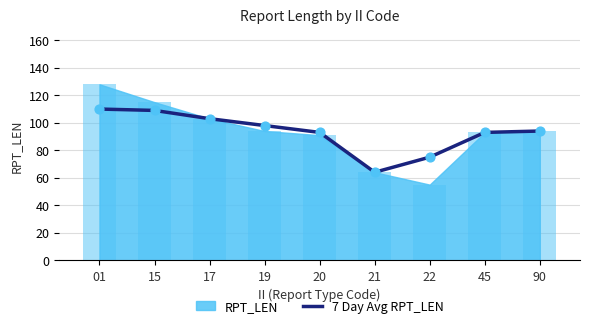

Approximately how many times larger is the value at 45 compared to 21?

1.5